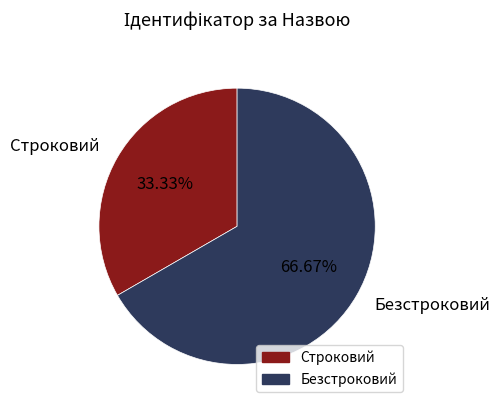

How many segments does this pie chart have?

2